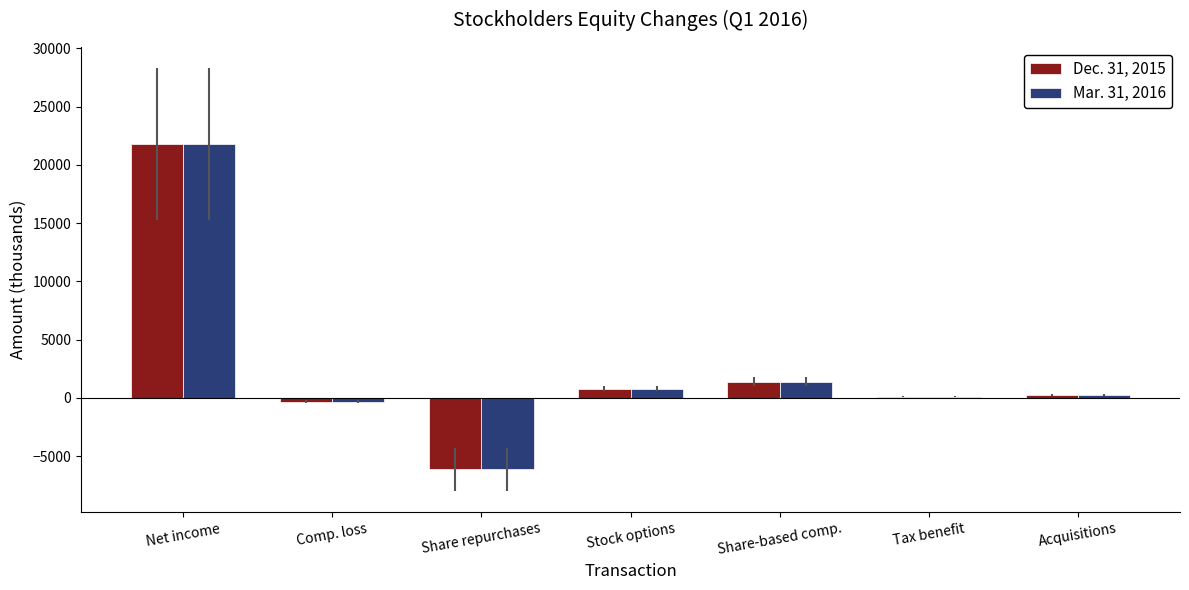

How many series are shown in this chart?

2